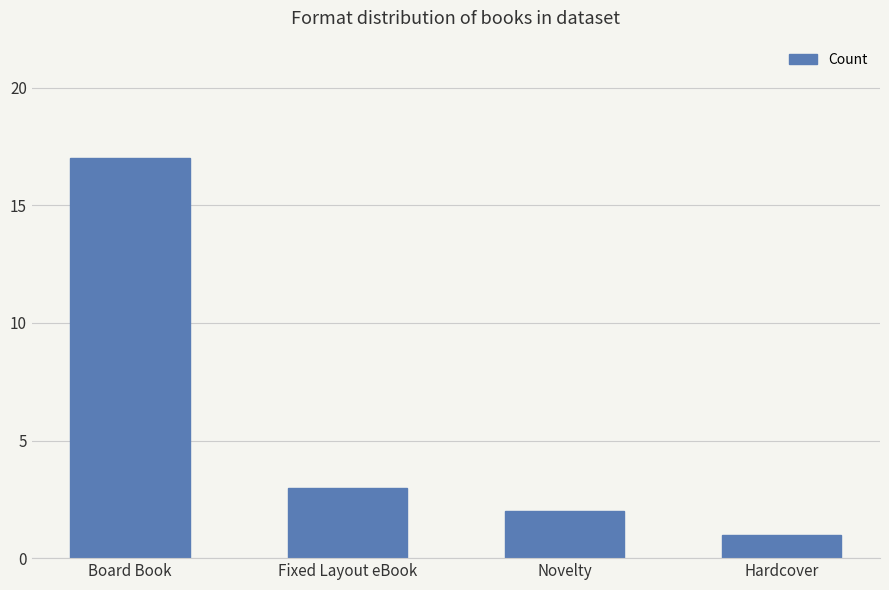

What is the average value?

6